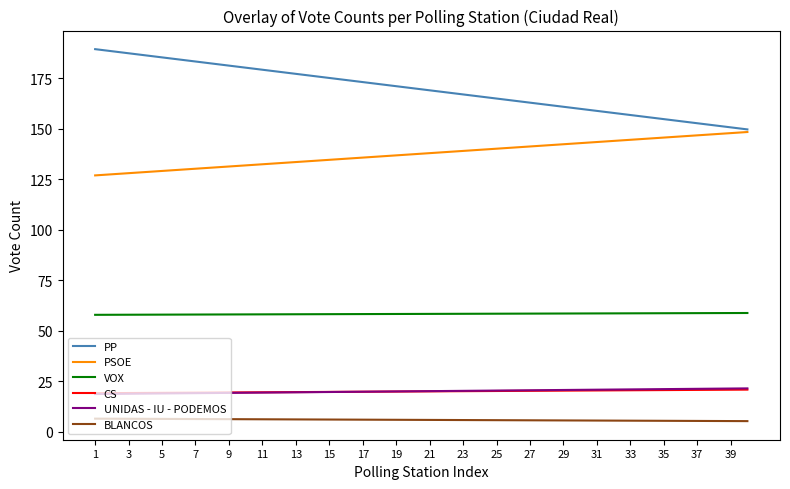

What are all the series names shown in the legend?

PP, PSOE, VOX, CS, UNIDAS - IU - PODEMOS, BLANCOS